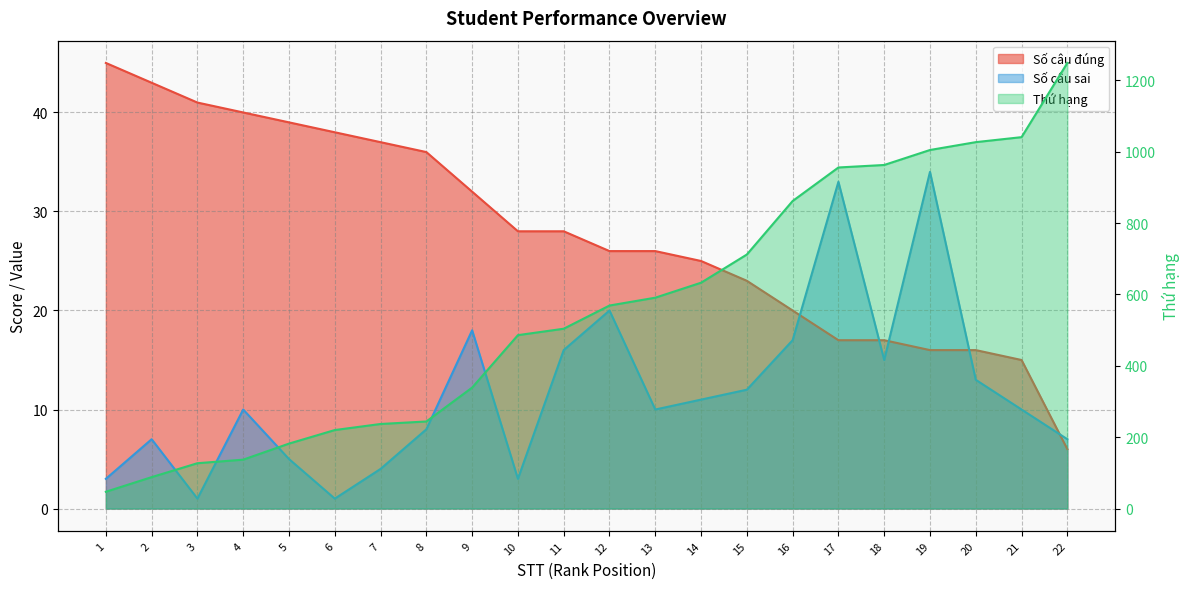

True or false: Thứ hạng and Số câu đúng intersect in this chart.

False